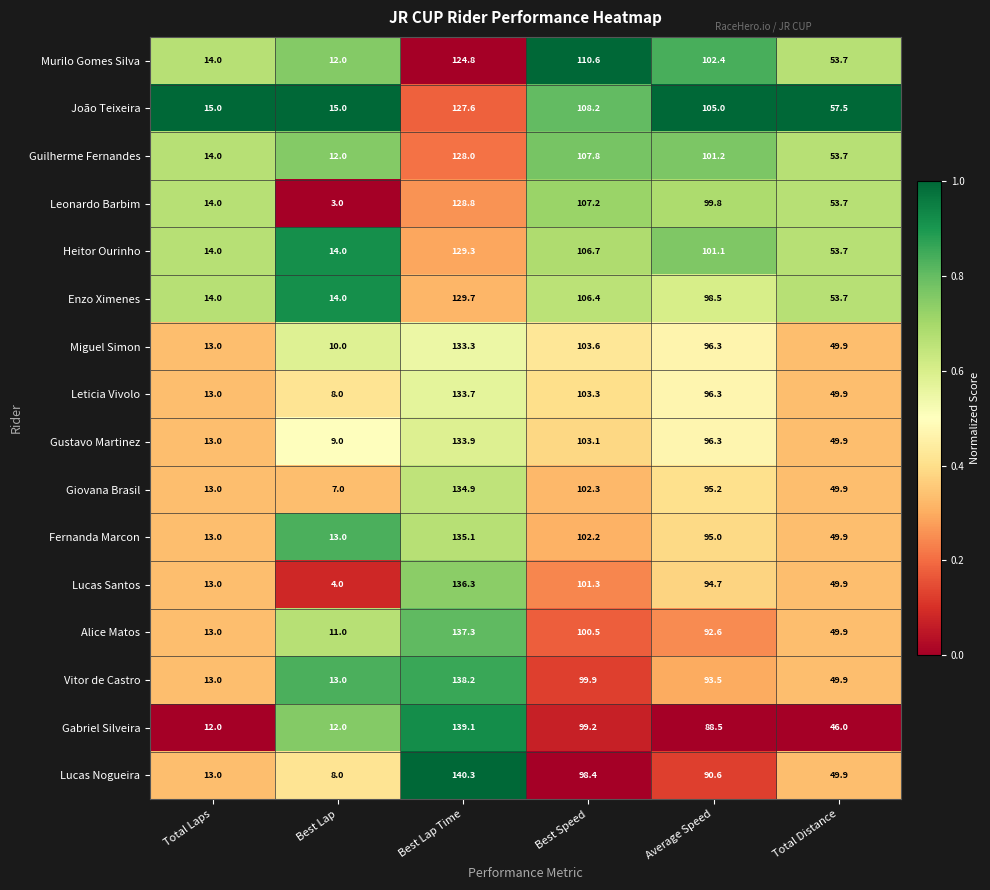

Is it true that Miguel Simon equals 14.6 at Best Lap?

False